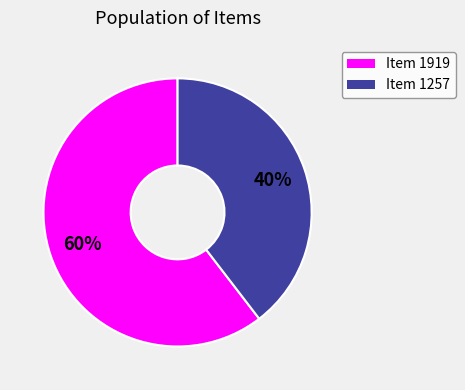

Do Item 1257 and Item 1919 together represent more than half of the pie?

Yes